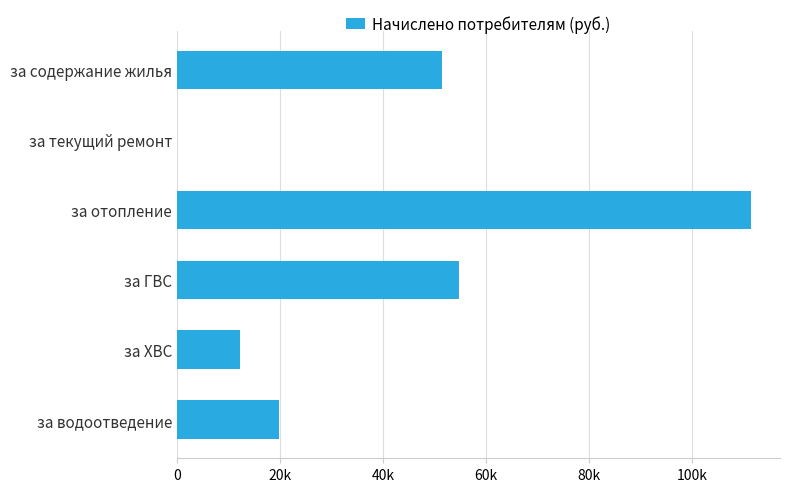

How many data points does each series have?

6